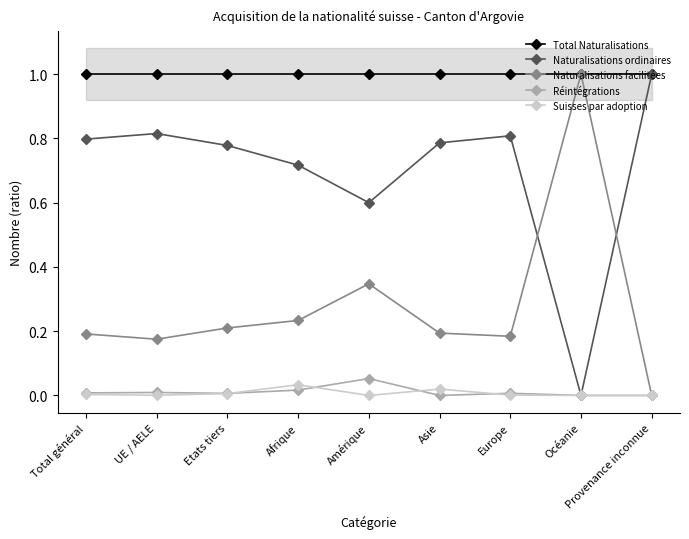

Which series has the widest spread of values?

Naturalisations facilitées